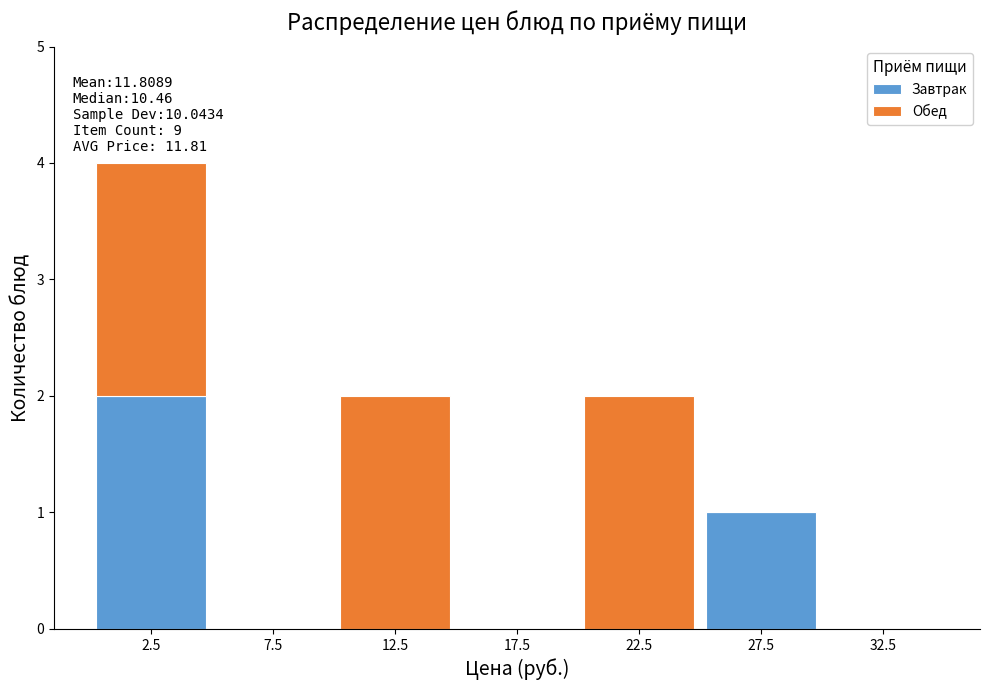

Which range on the x-axis has the tallest stacked bar (by total height)?

0 to 5